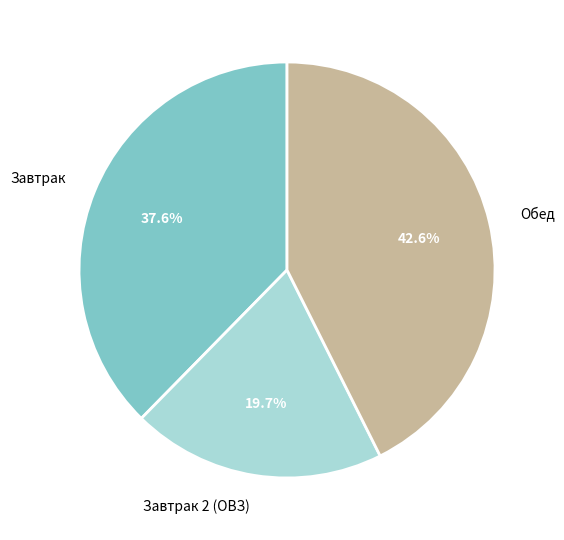

How many segments does this pie chart have?

3